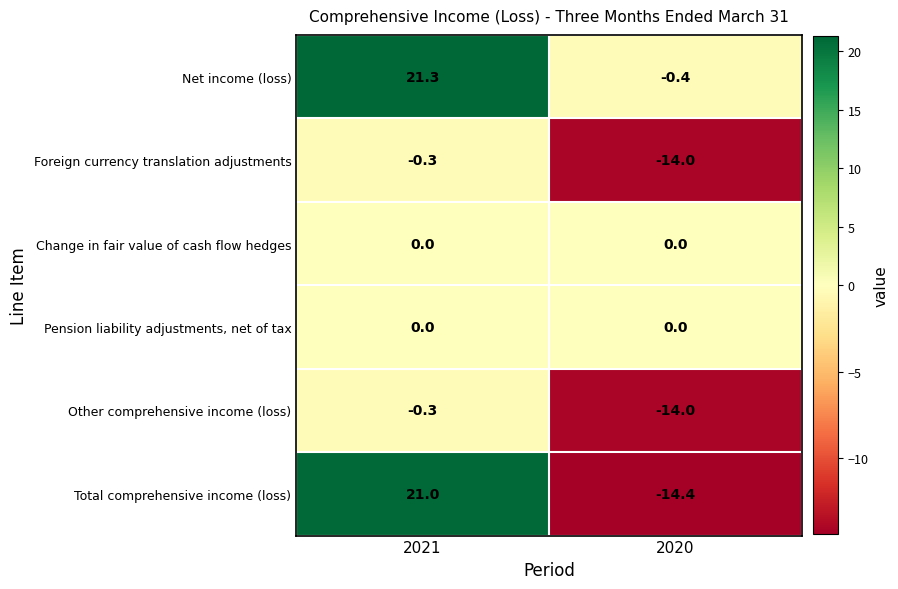

At which category is the sum across all series the highest?

2021